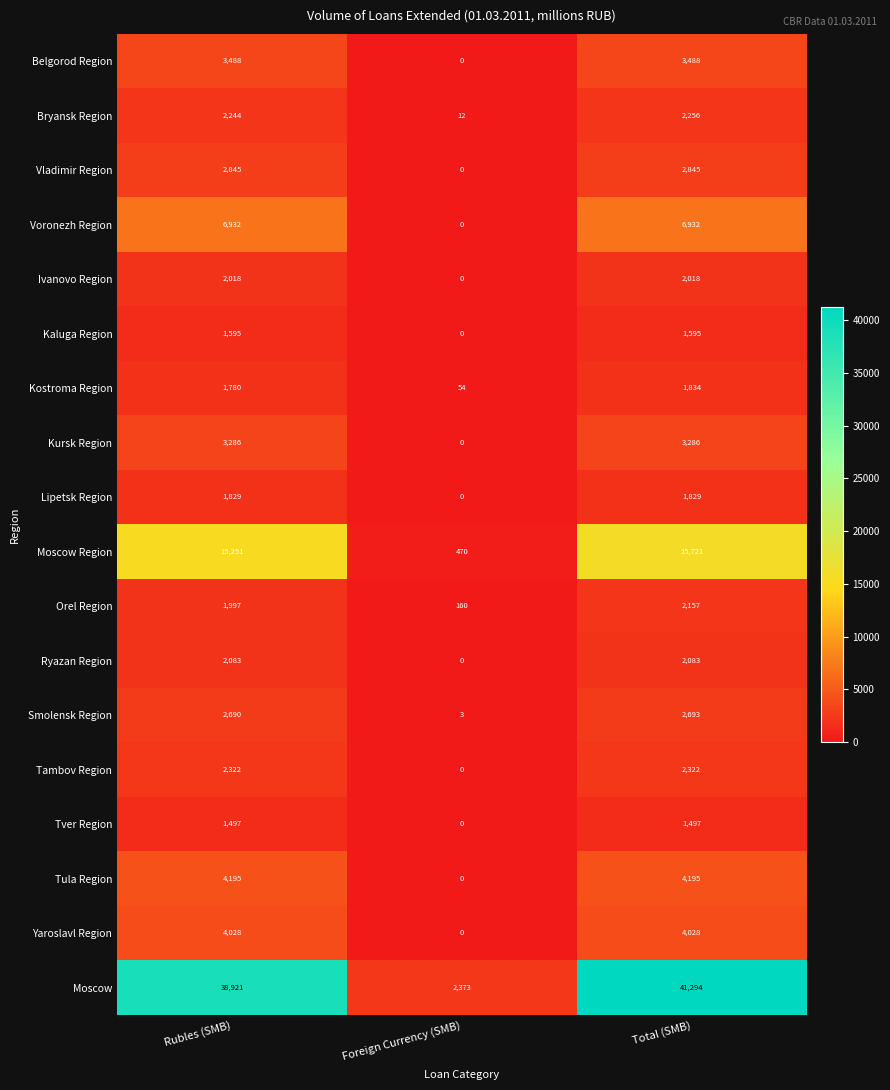

What is the difference between the Smolensk Region values at Rubles (SMB) and Foreign Currency (SMB)?

2687